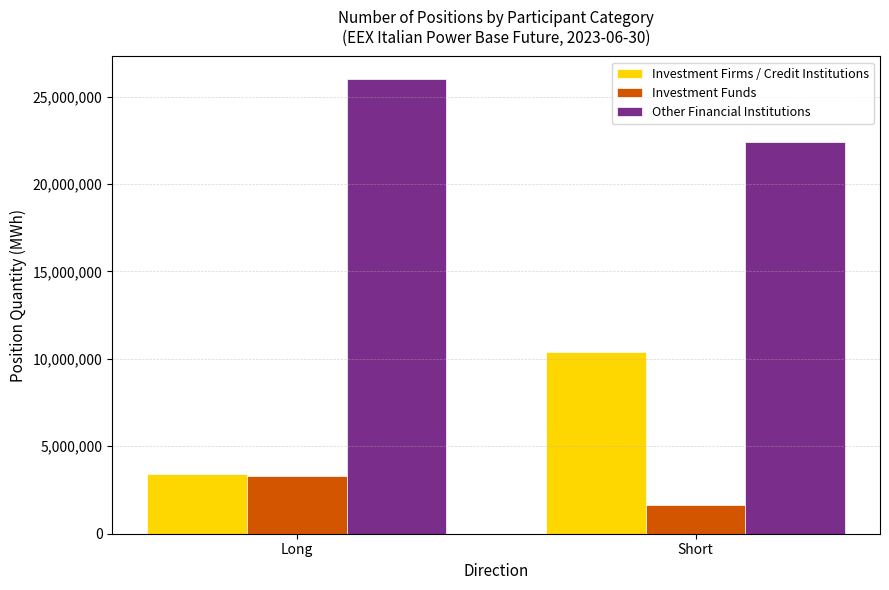

True or false: Investment Firms / Credit Institutions has a value of 10404348.0 at Short.

True